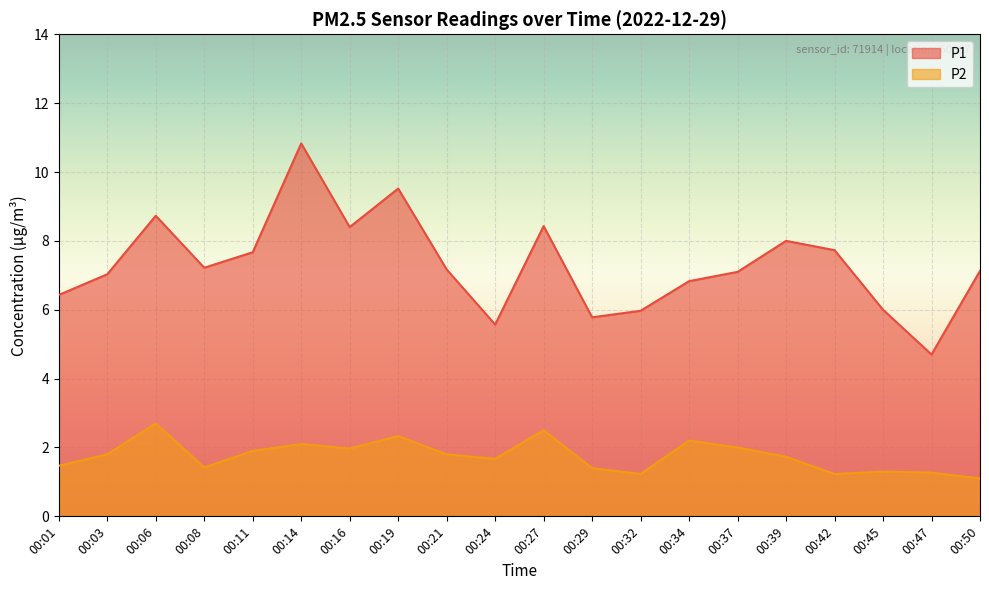

What is the difference between the second highest and minimum values in the P2 series?

1.4